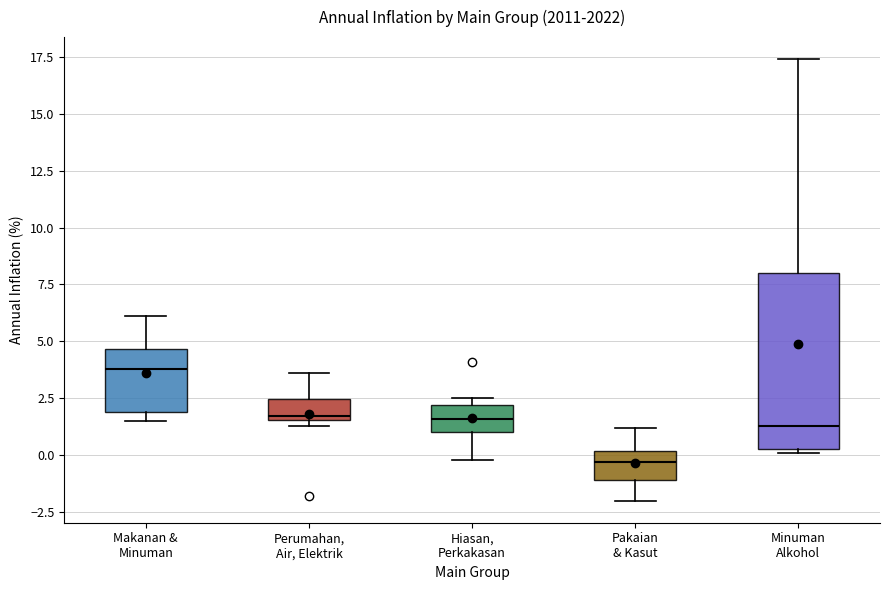

Which box is the tallest, from its lower edge to its upper edge?

Minuman Alkohol